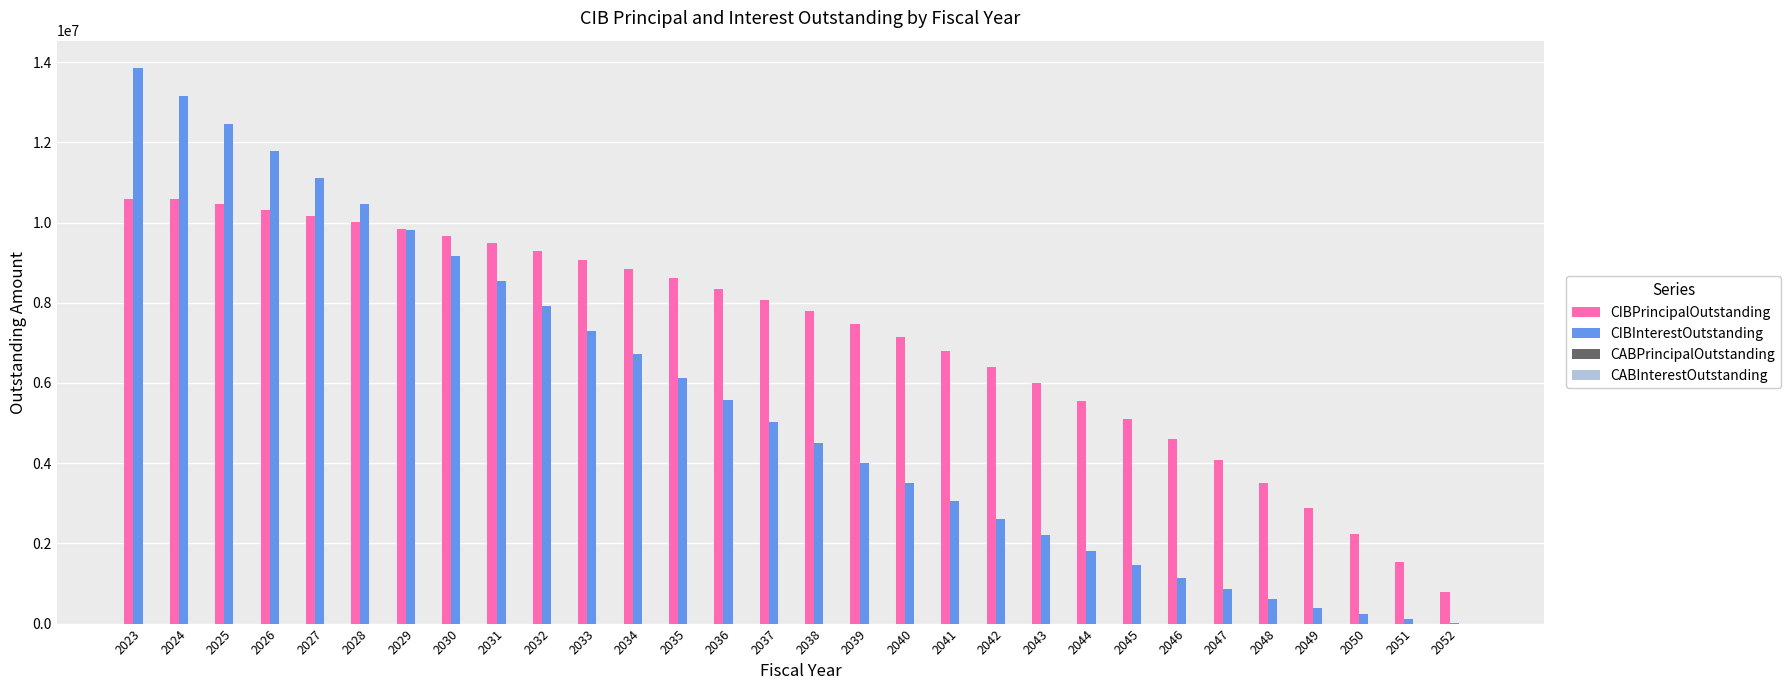

Which series changed the most between 2023 and 2037?

CIBInterestOutstanding